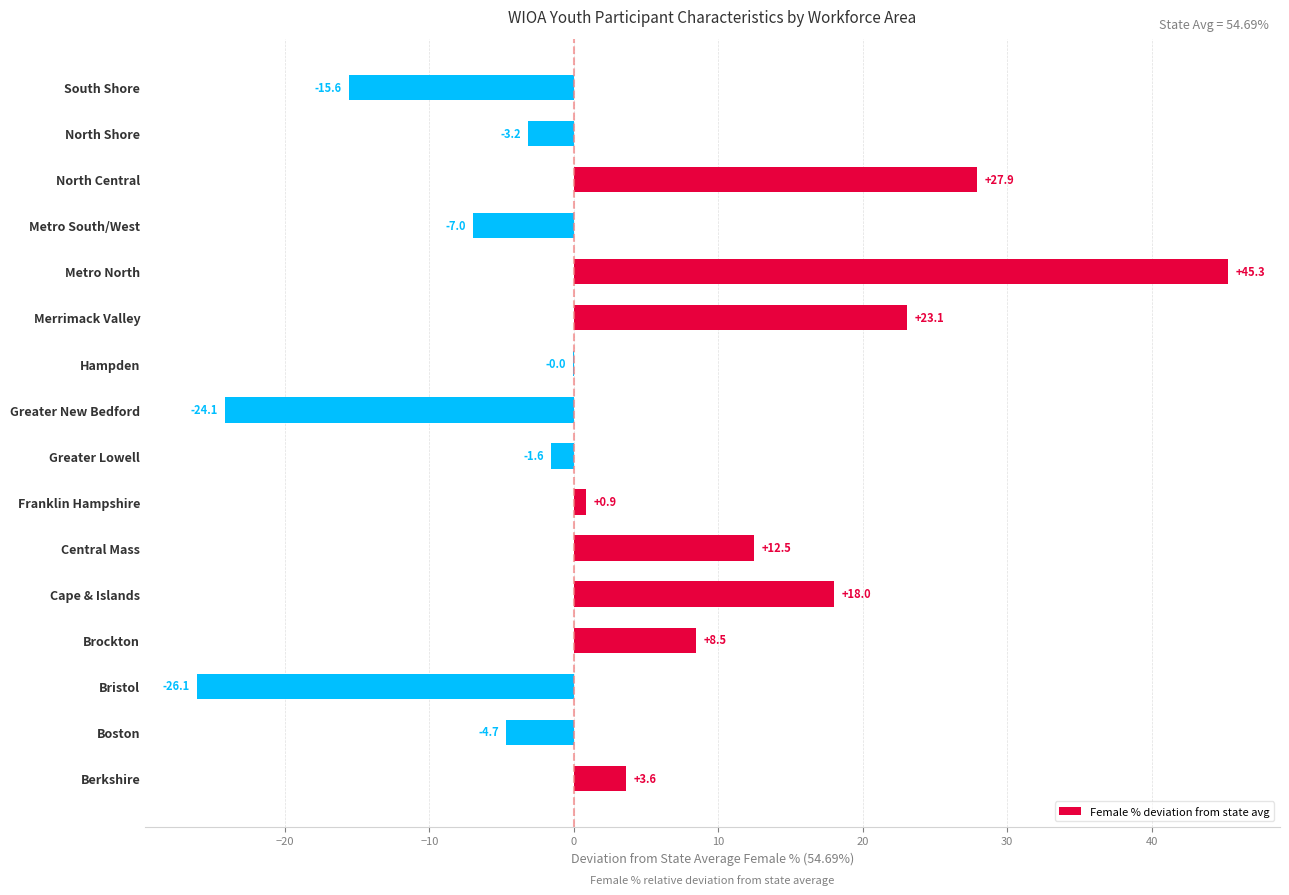

Which has a higher value, Metro North or Merrimack Valley?

Metro North